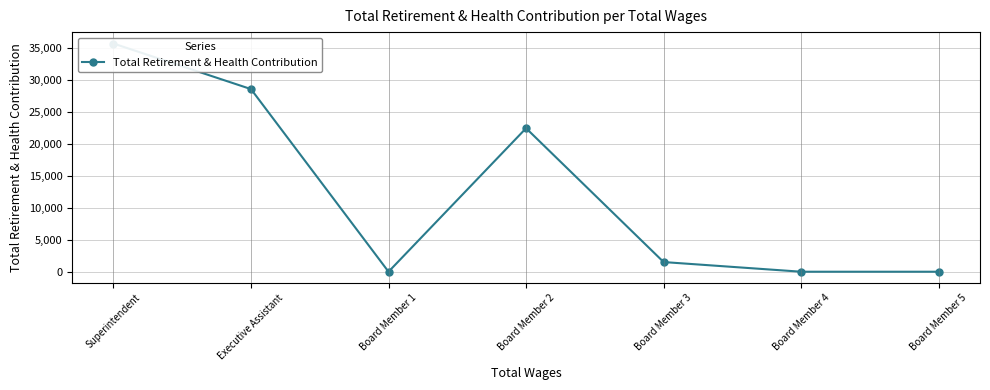

What is the maximum value shown in the chart?

35746